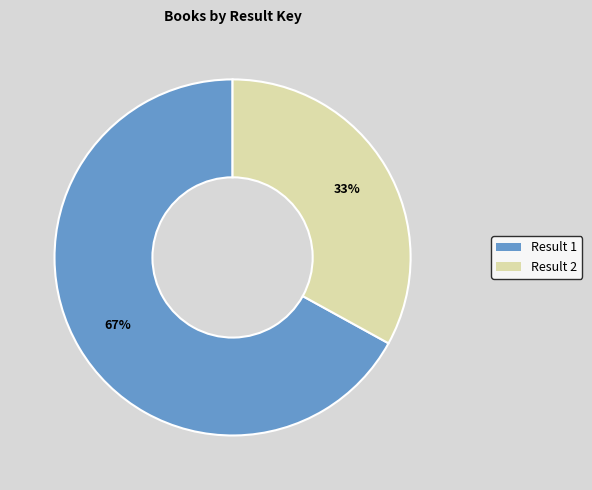

To the nearest percent, what is the average slice percentage?

50%